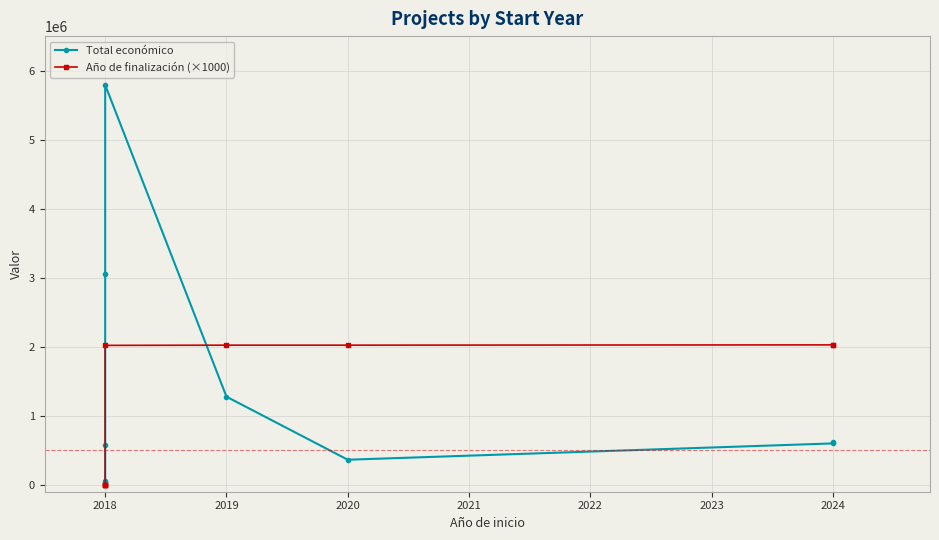

How many data points in Año de finalización (×1000) are less than 2020000?

4